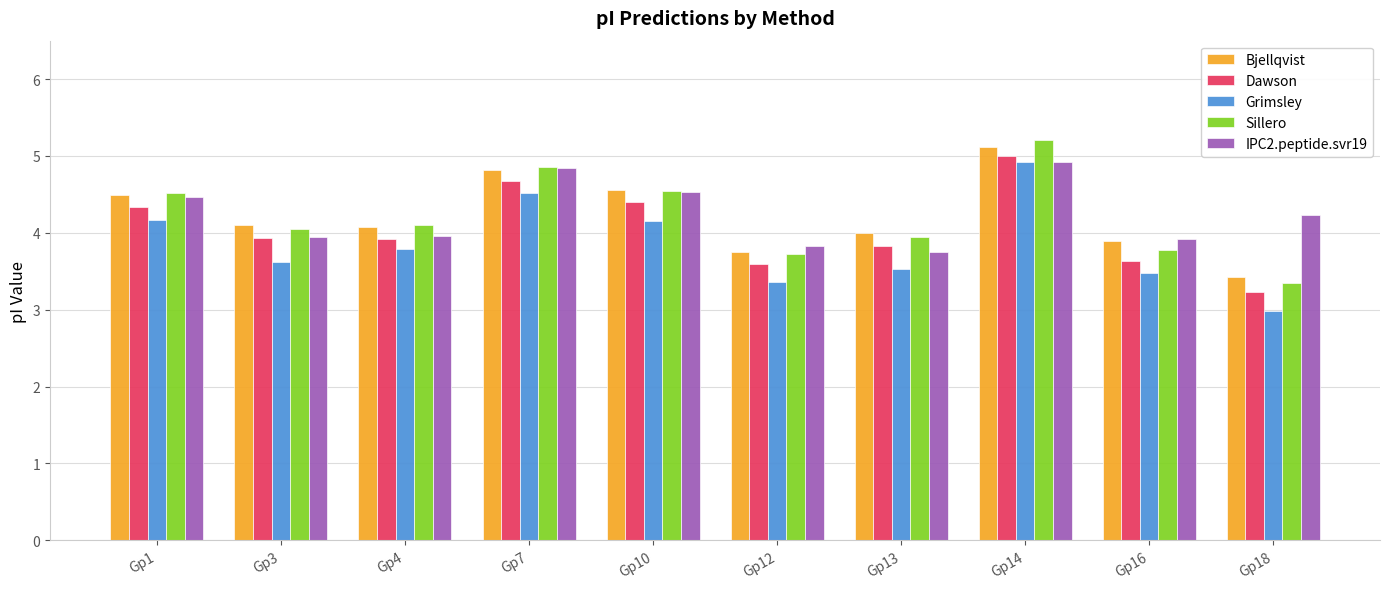

True or false: IPC2.peptide.svr19 has a value of 1.3 at Gp14.

False